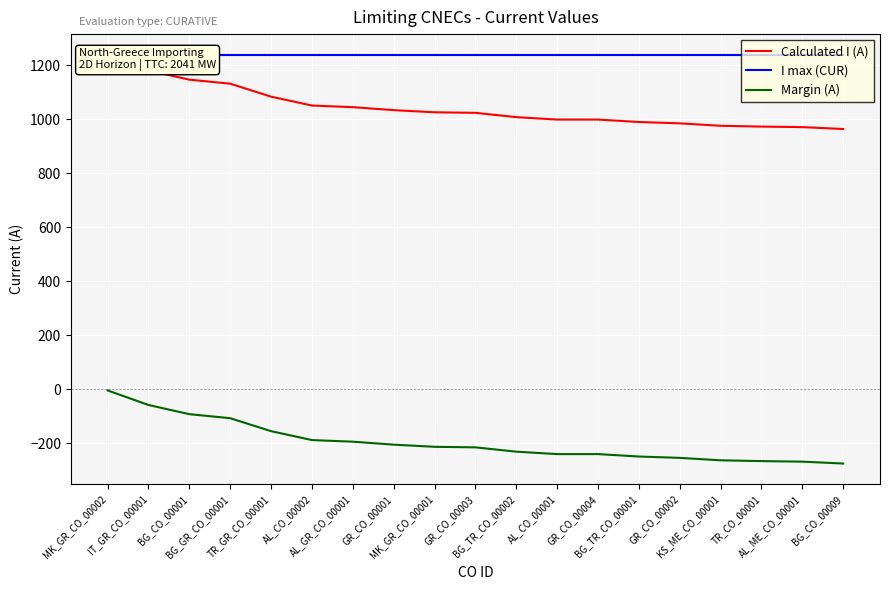

Rank the series by their maximum value, from highest to lowest.

I max (CUR), Calculated I (A), Margin (A)